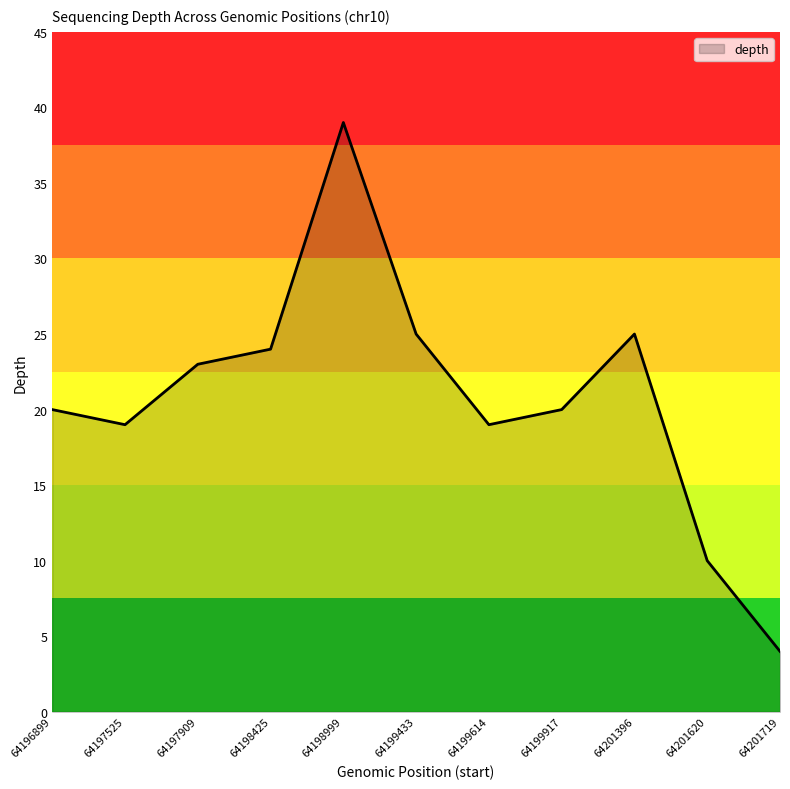

How many interior local peaks (higher than both neighbors) does the data have?

2